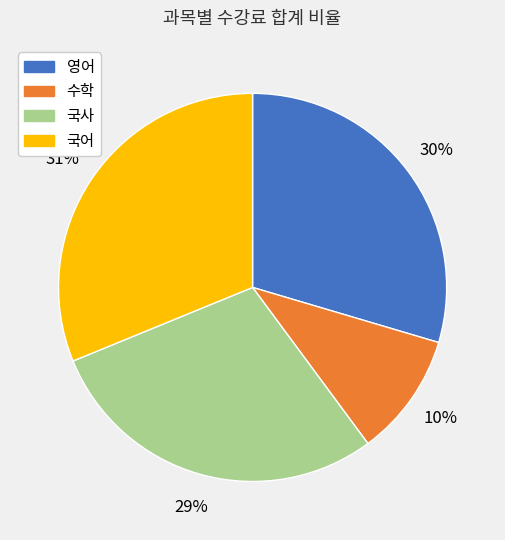

The 국사 slice represents 29% of the pie. True or false?

True